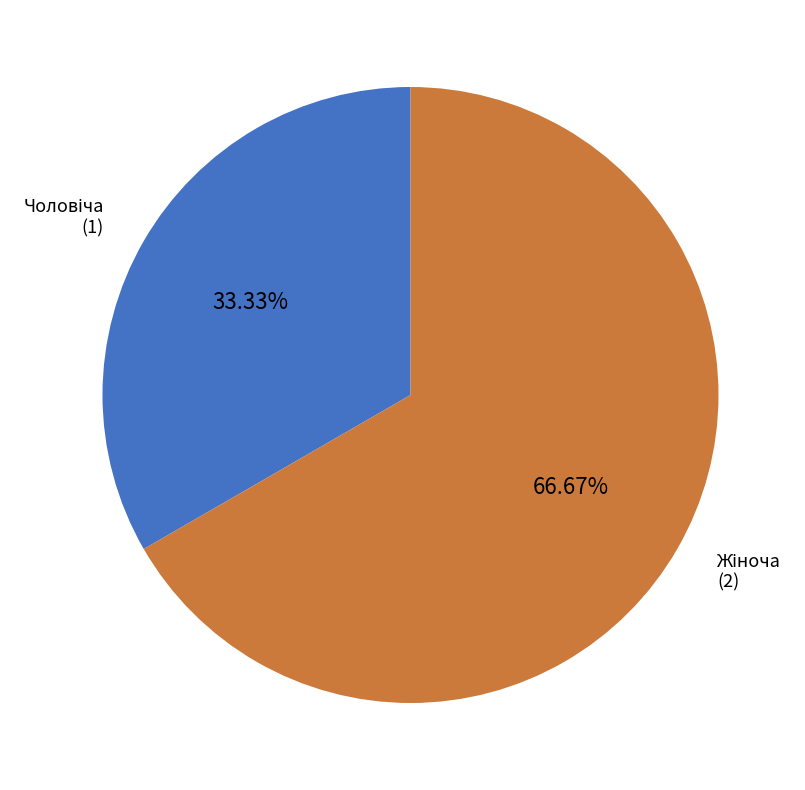

Does any single category account for the majority?

Yes